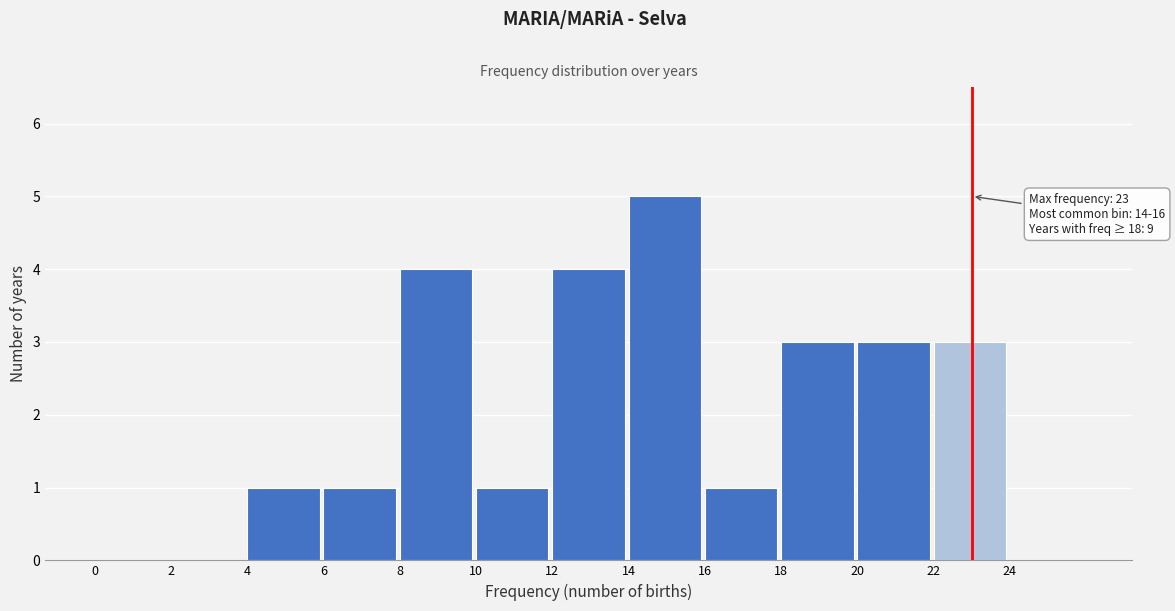

Which range on the x-axis has the tallest bar?

14 to 16